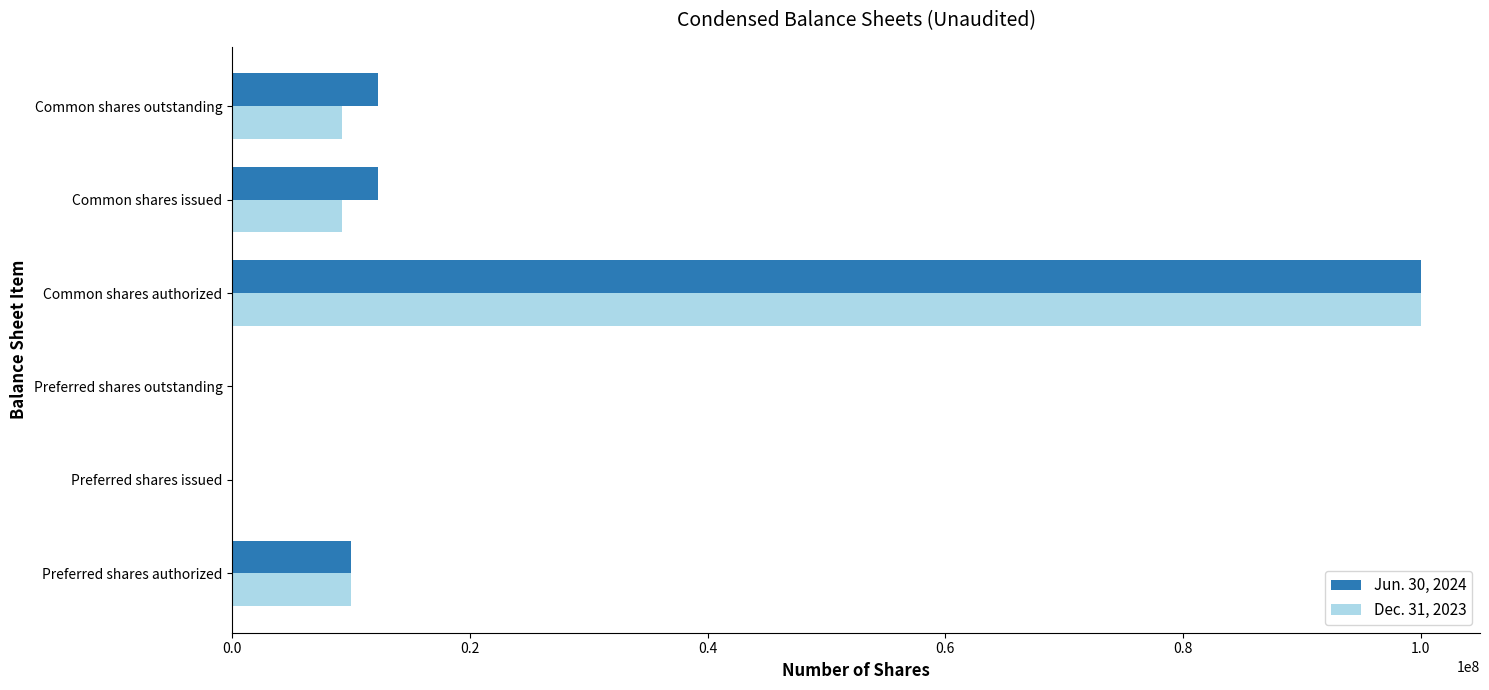

Is it true that Jun. 30, 2024 equals 5594413 at Common shares outstanding?

False